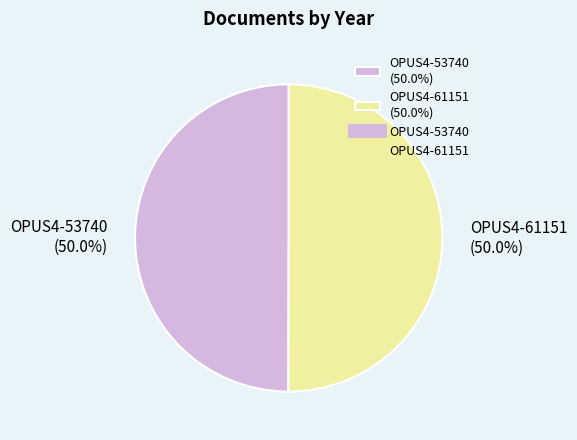

Do OPUS4-53740 and OPUS4-61151 together represent more than half of the pie?

Yes